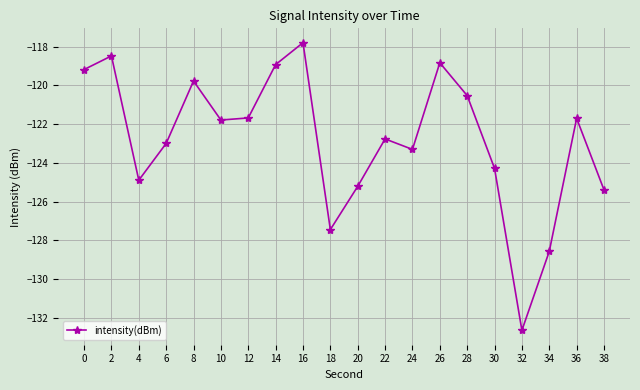

Reading left to right, what are all the values shown in this chart?

-119.2	-118.5	-124.9	-123.0	-119.8	-121.8	-121.7	-118.9	-117.8	-127.4	-125.2	-122.8	-123.3	-118.8	-120.5	-124.3	-132.6	-128.6	-121.7	-125.4